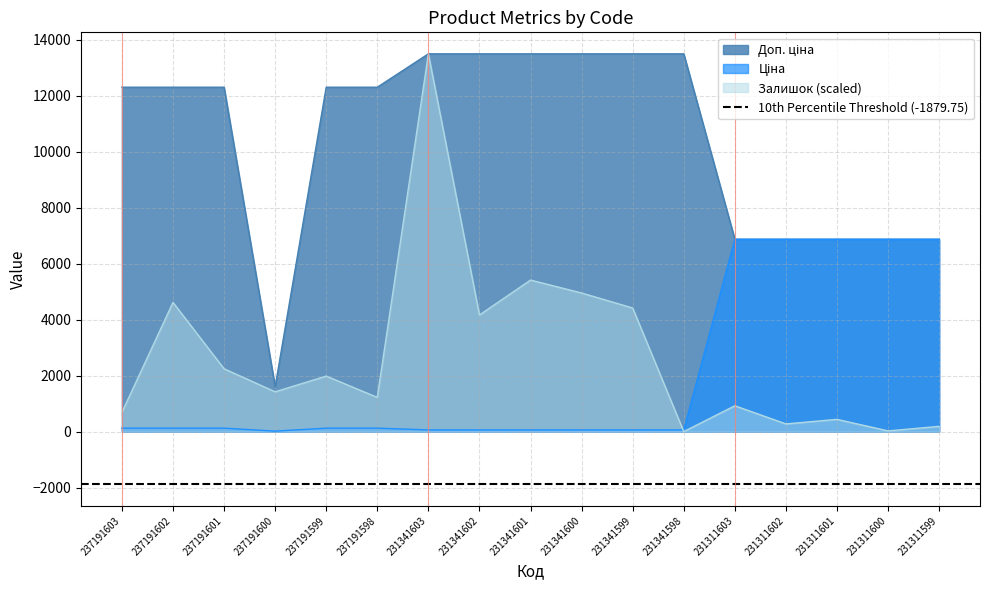

What is the difference between the maximum and minimum values in the Залишок series?

13493.2